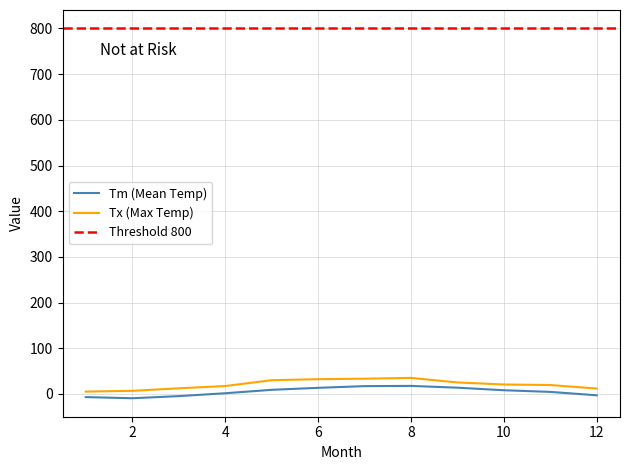

What is the highest value of the Tx (Max Temp) series?

35.0